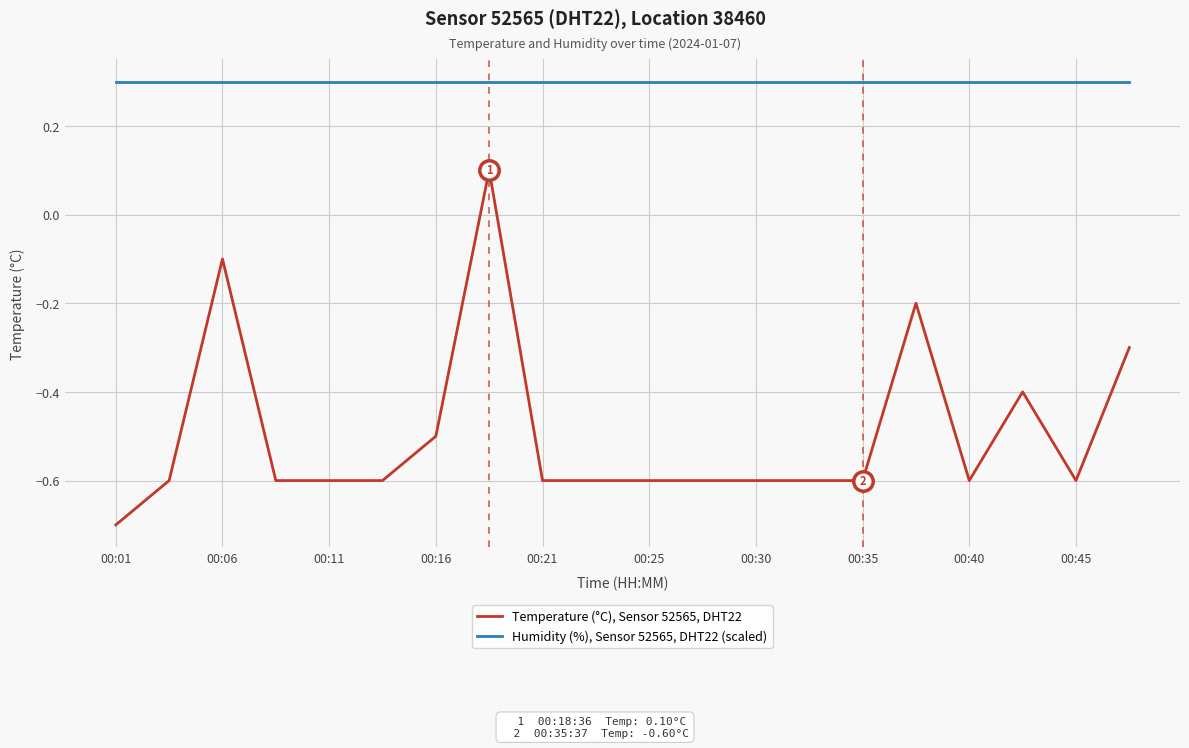

What is the difference between the maximum and minimum values in the Temperature (°C), Sensor 52565, DHT22 series?

0.8